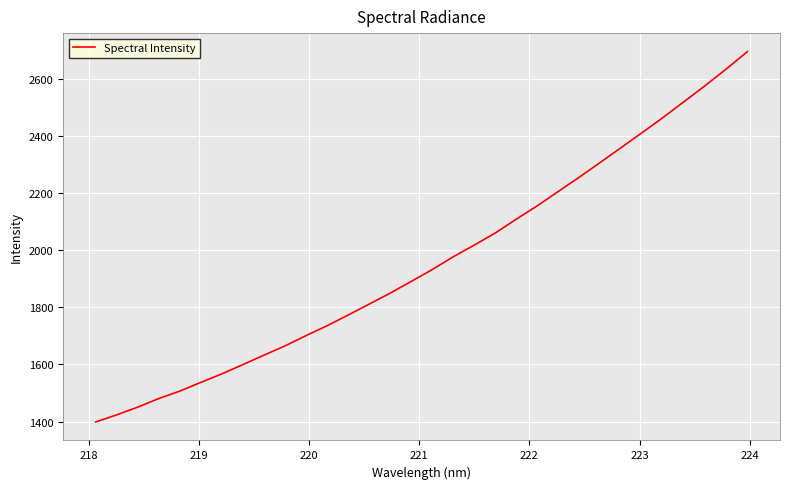

What is the difference between the maximum and minimum values?

1297.0